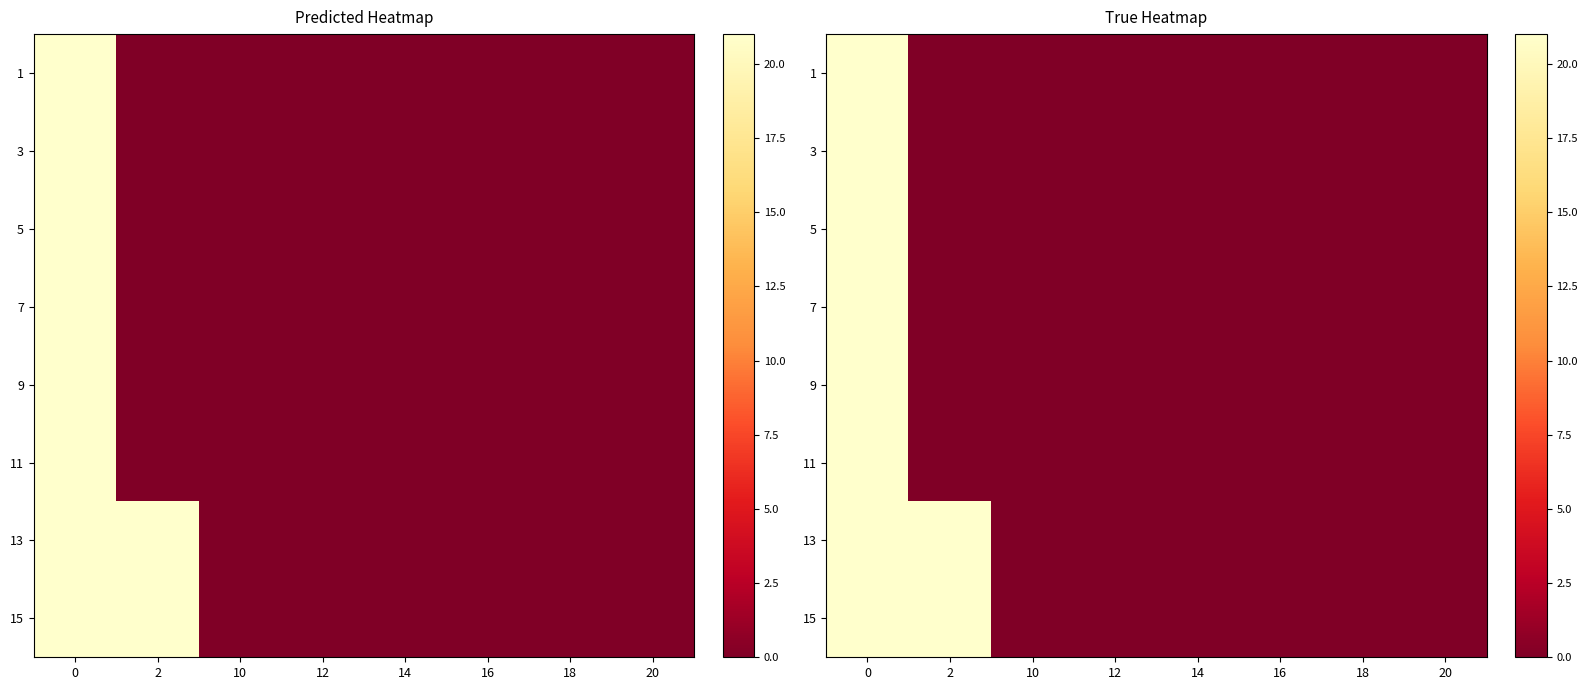

What is the average value of the row_1 series?

2.6